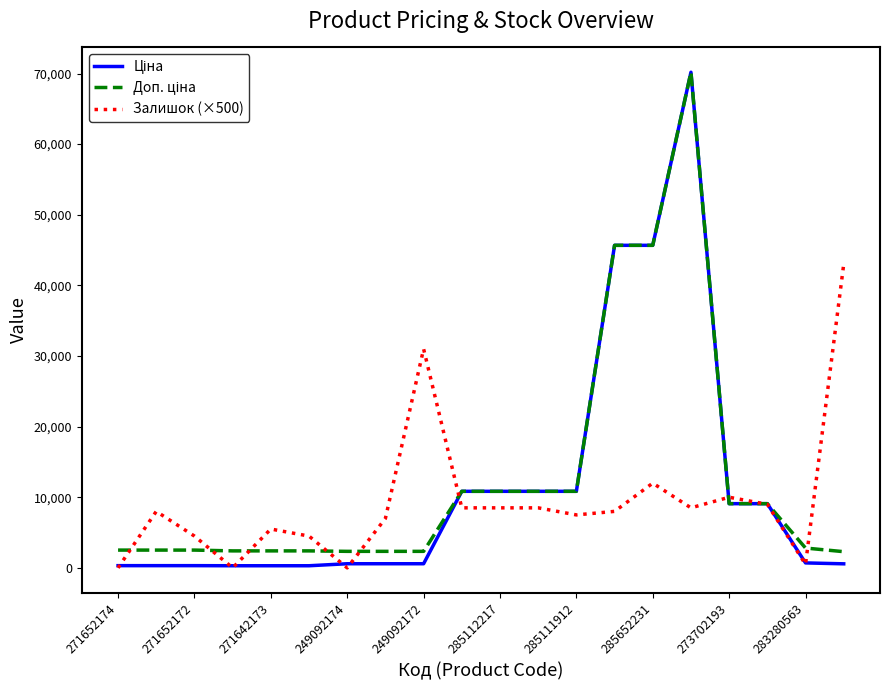

What is the greatest value displayed?

70181.6